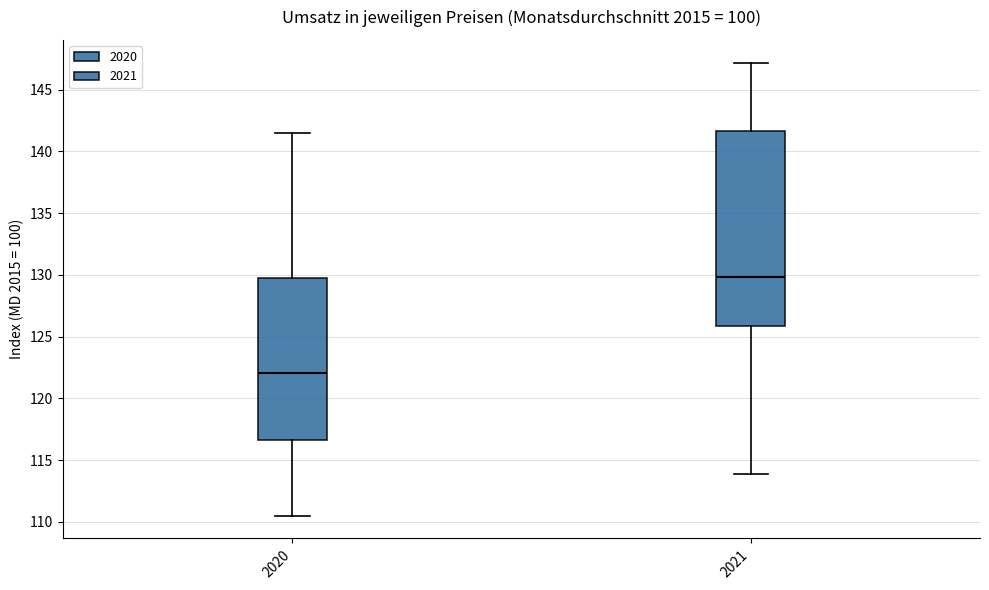

Which box has the highest median line?

2021